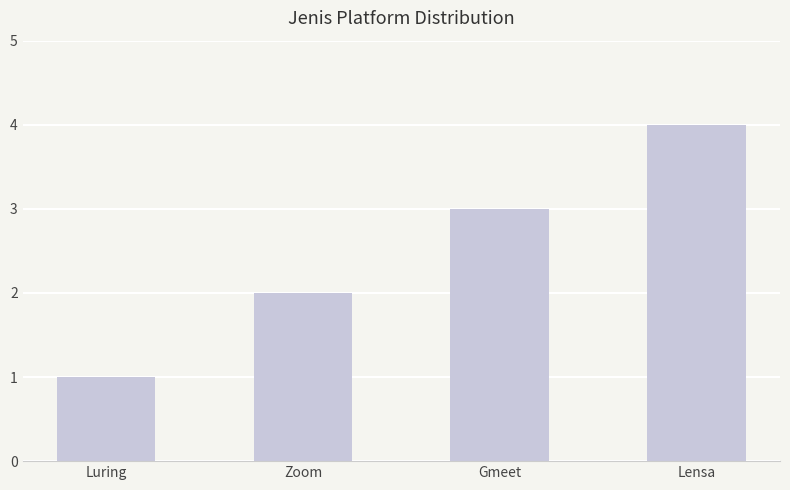

What is the change in value from Zoom to Lensa?

+2